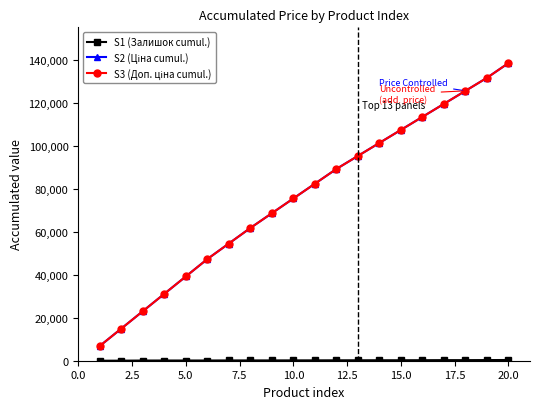

What is the sum of all S1 (Залишок cumul.) values?

3425.0